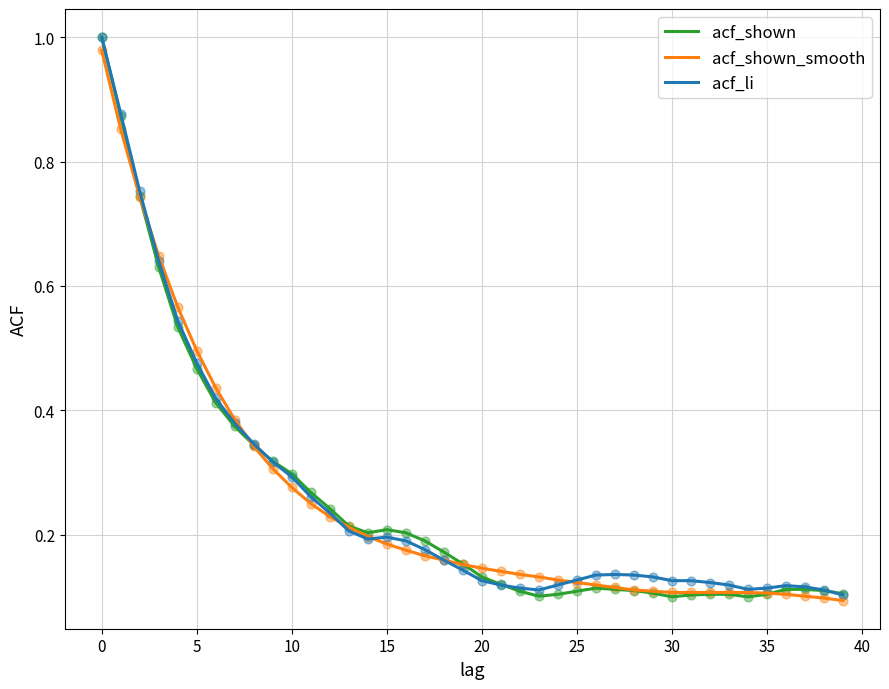

Which series has the widest spread of values?

acf_shown